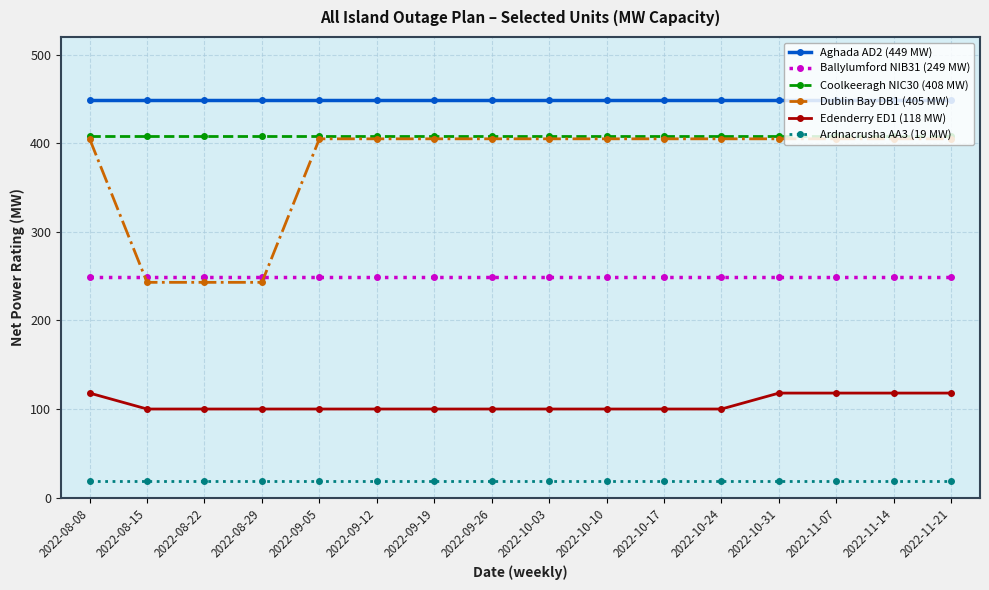

Which series has the largest total across all categories?

Aghada AD2 (449 MW)